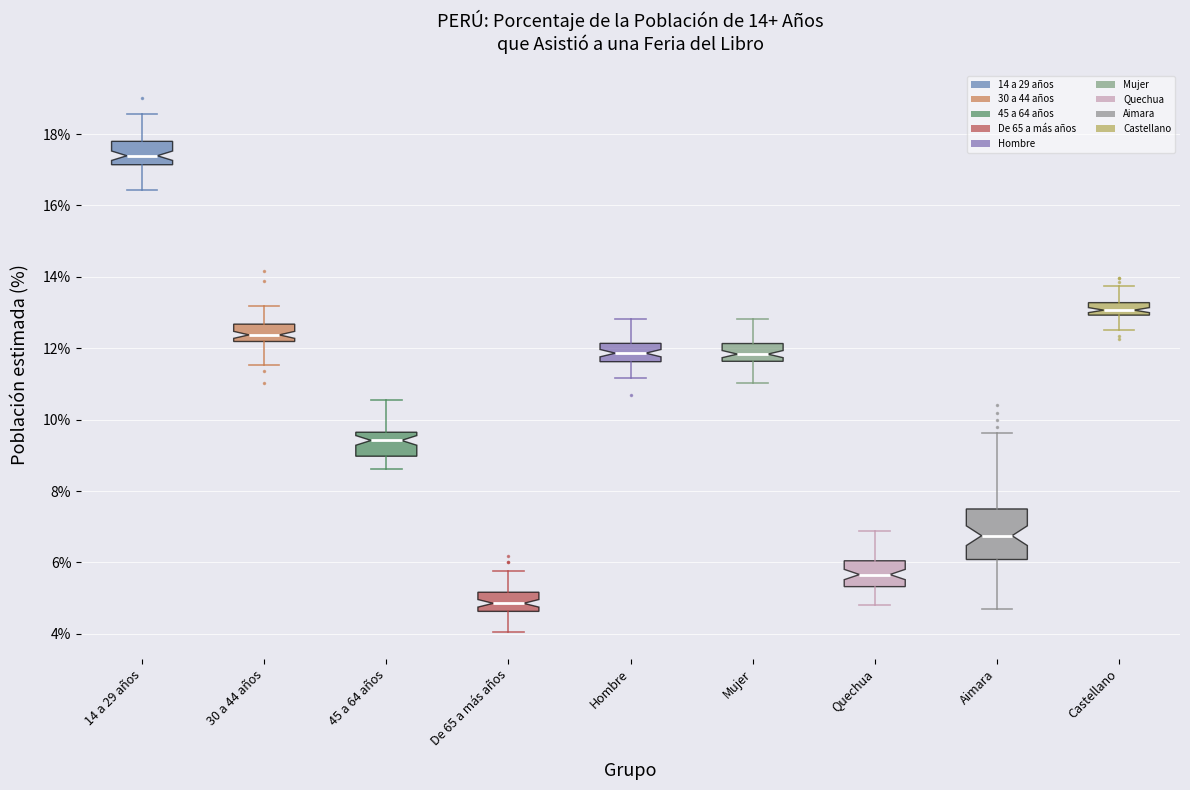

Which box has the highest median line?

14 a 29 años